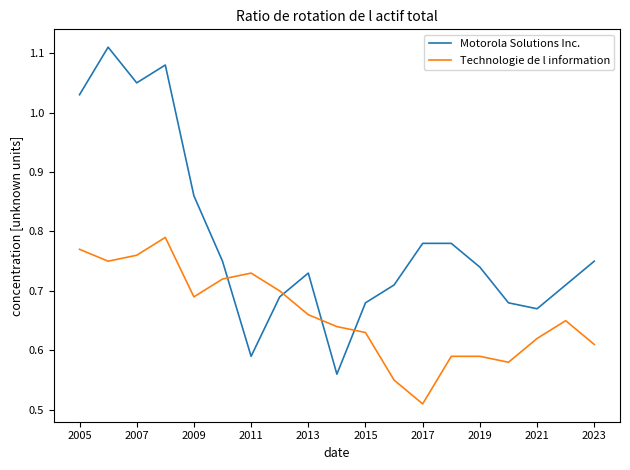

What are all the series names shown in the legend?

Motorola Solutions Inc., Technologie de l information